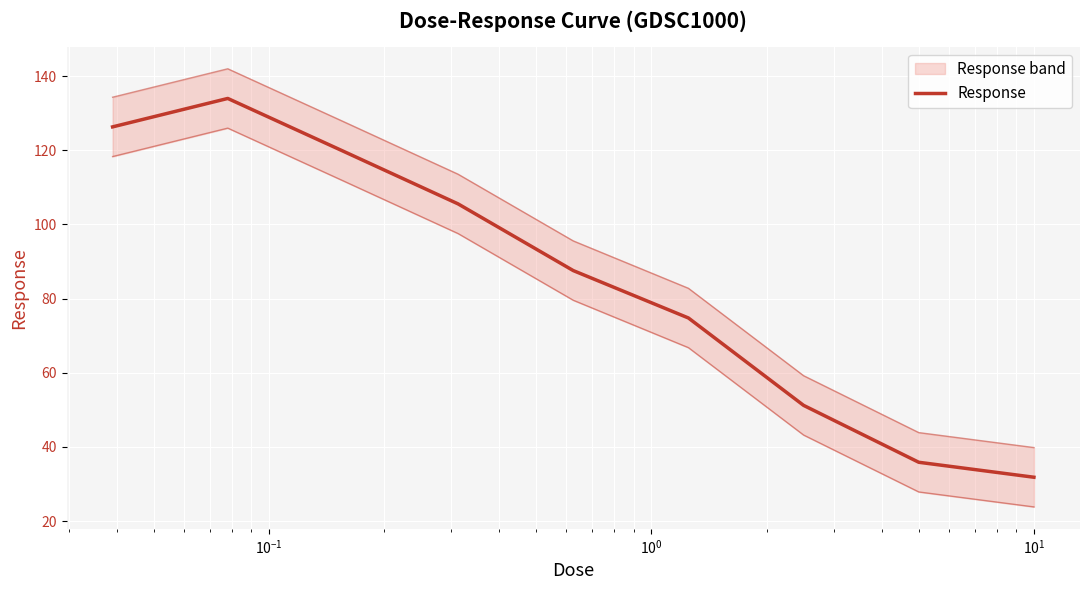

What is the value of the 4th point from the left?

105.5